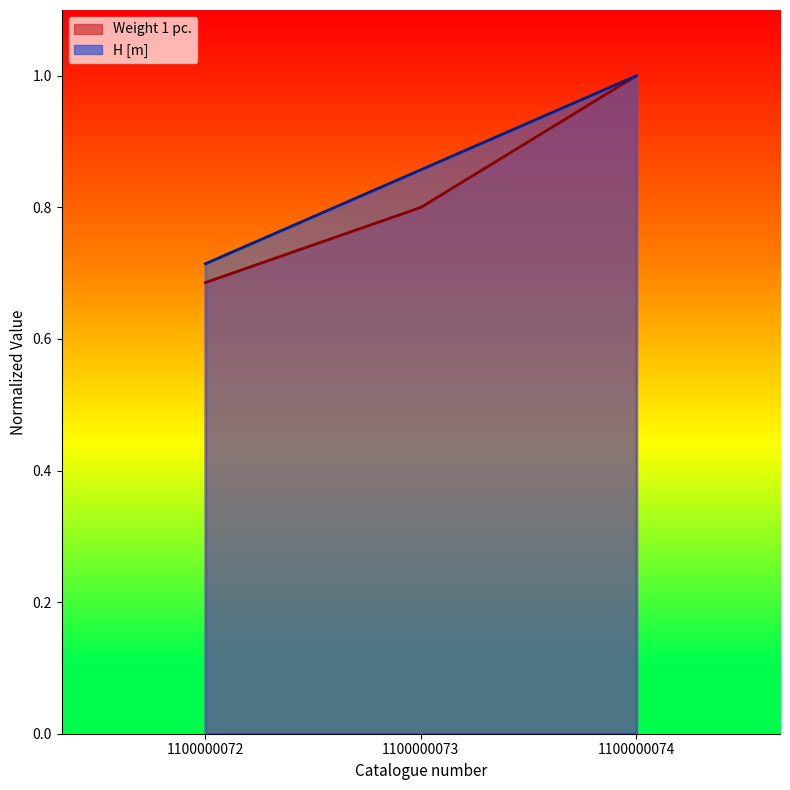

True or false: Weight 1 pc. has a value of 0.5 at 1100000074.

False